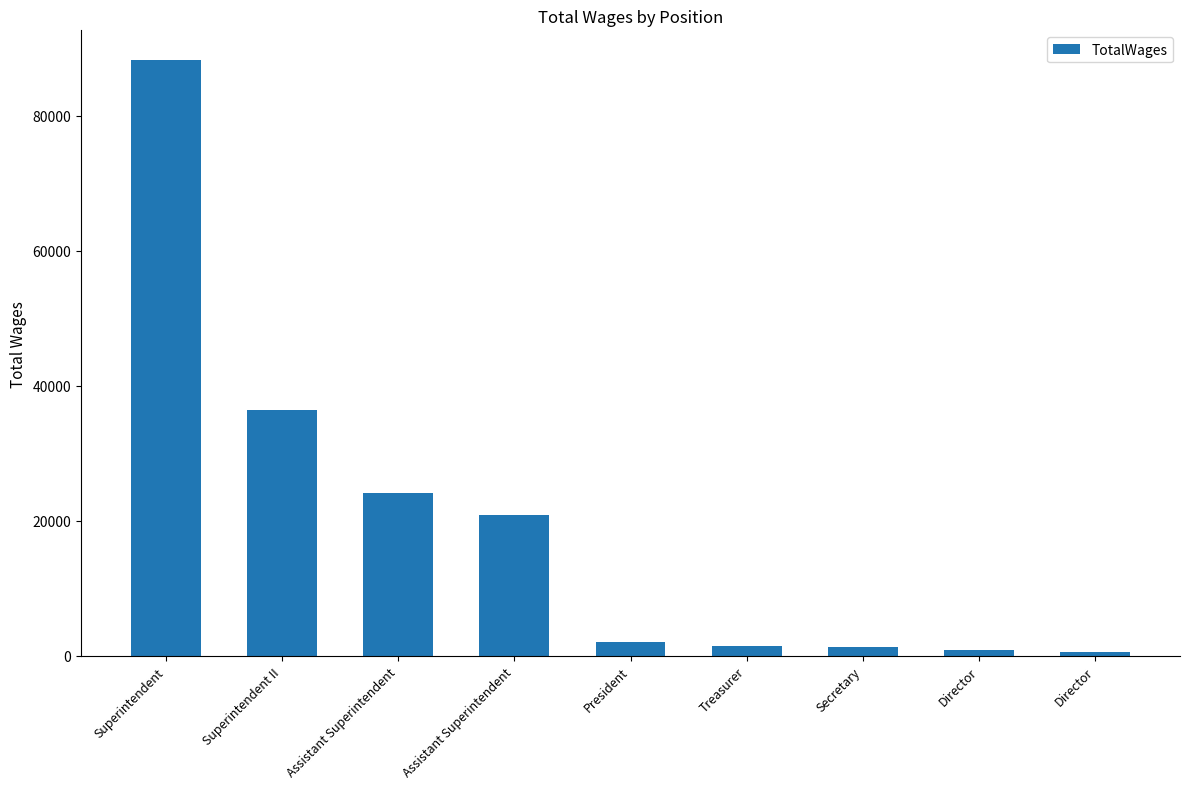

True or false: the data shows 2015 at President.

True